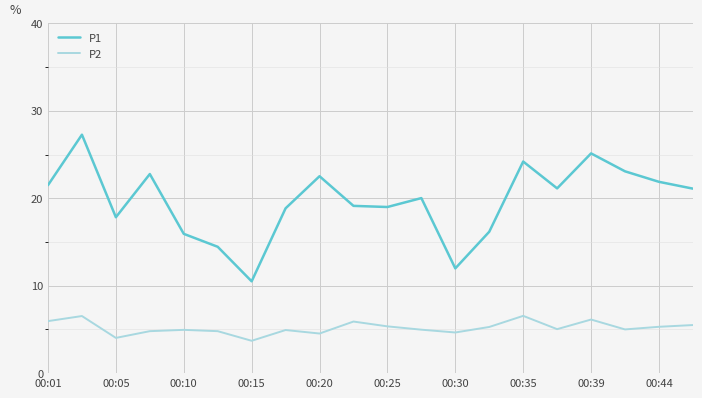

Which series has the largest total across all categories?

P1